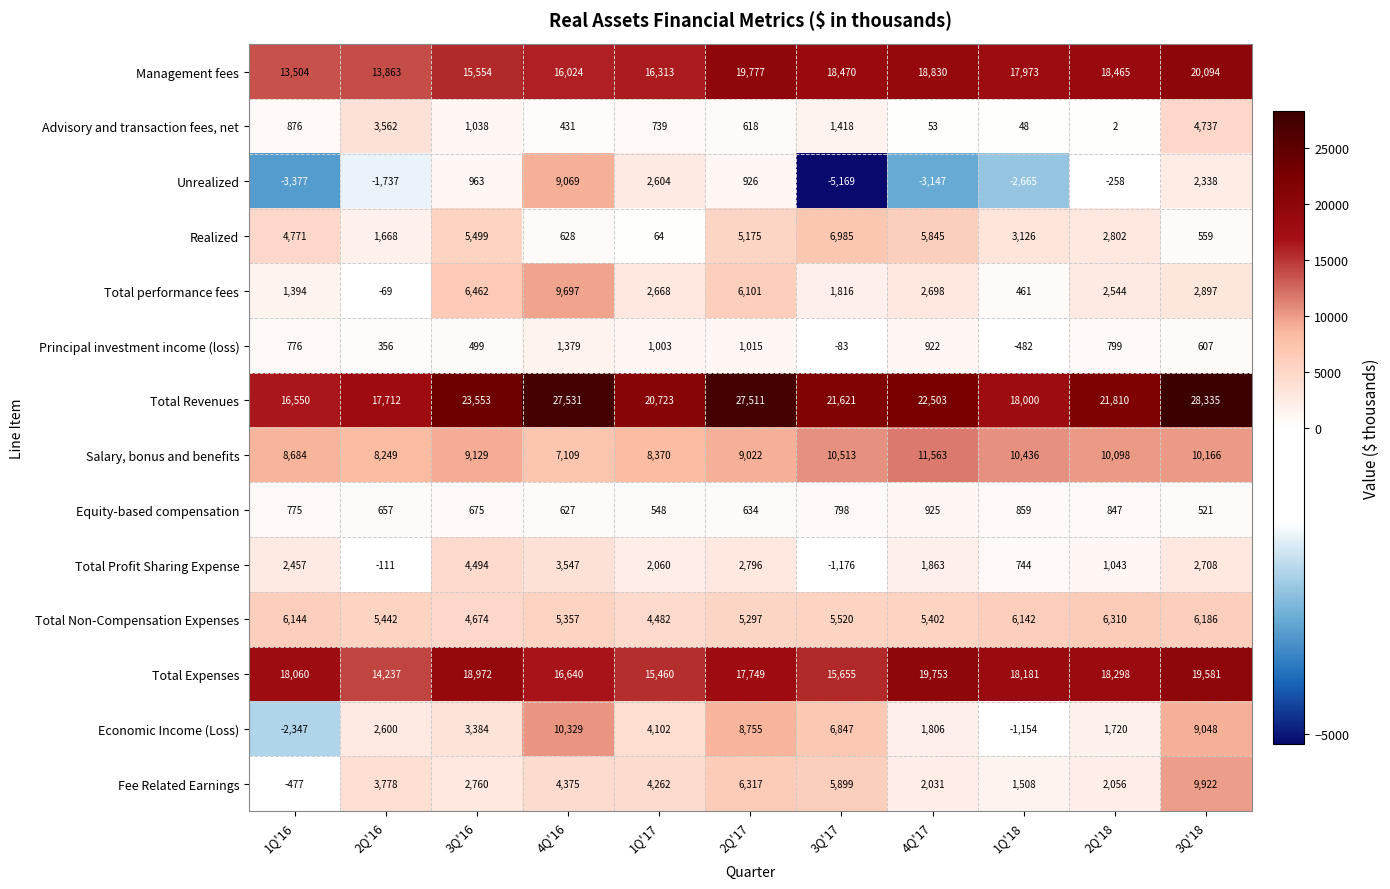

The Management fees series shows 5916 at 1Q'17. True or false?

False